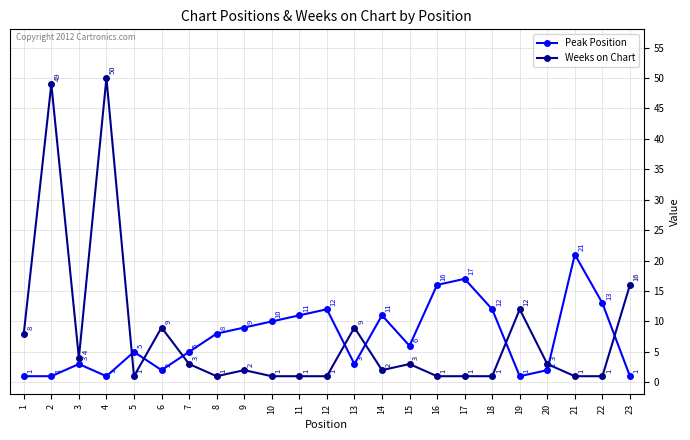

Reading right to left, list all the values displayed in this chart.

Peak Position: 23=1	22=13	21=21	20=2	19=1	18=12	17=17	16=16	15=6	14=11	13=3	12=12	11=11	10=10	9=9	8=8	7=5	6=2	5=5	4=1	3=3	2=1	1=1
Weeks on Chart: 23=16	22=1	21=1	20=3	19=12	18=1	17=1	16=1	15=3	14=2	13=9	12=1	11=1	10=1	9=2	8=1	7=3	6=9	5=1	4=50	3=4	2=49	1=8